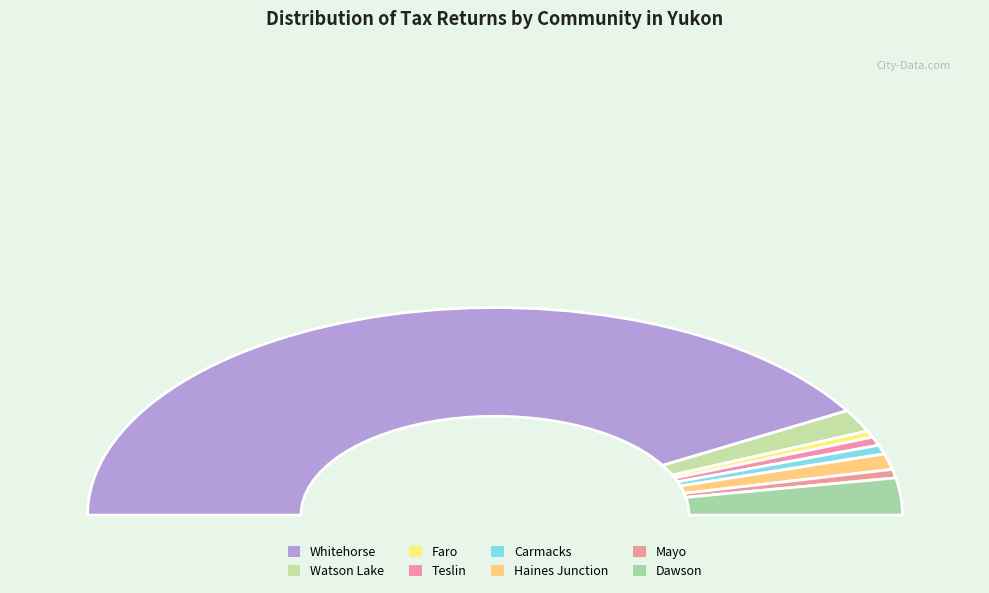

What portion of the pie excludes Haines Junction?

97.5%